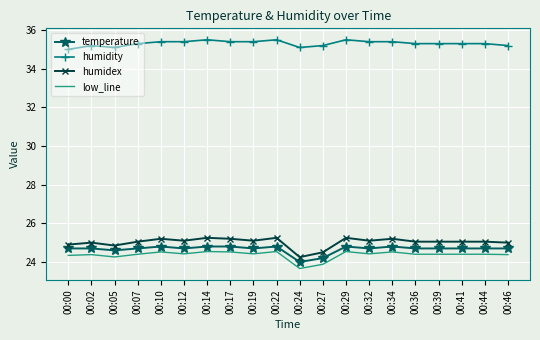

What is the sum of the temperature values at 00:29 and 00:10?

49.6